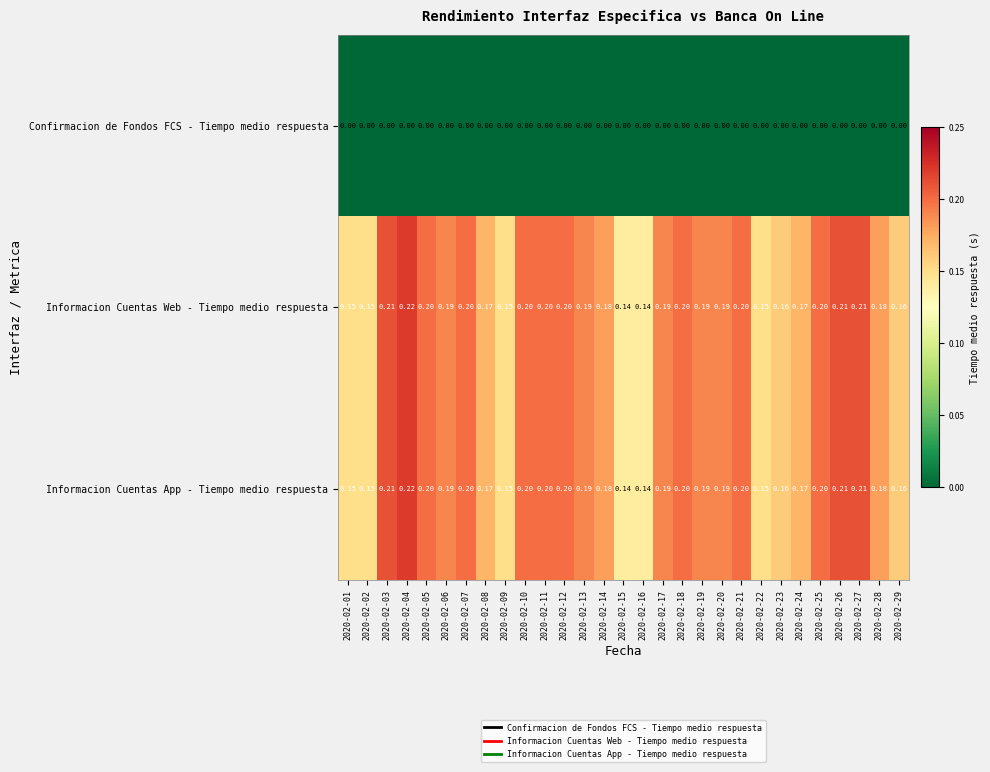

Count the number of categories in the chart.

29